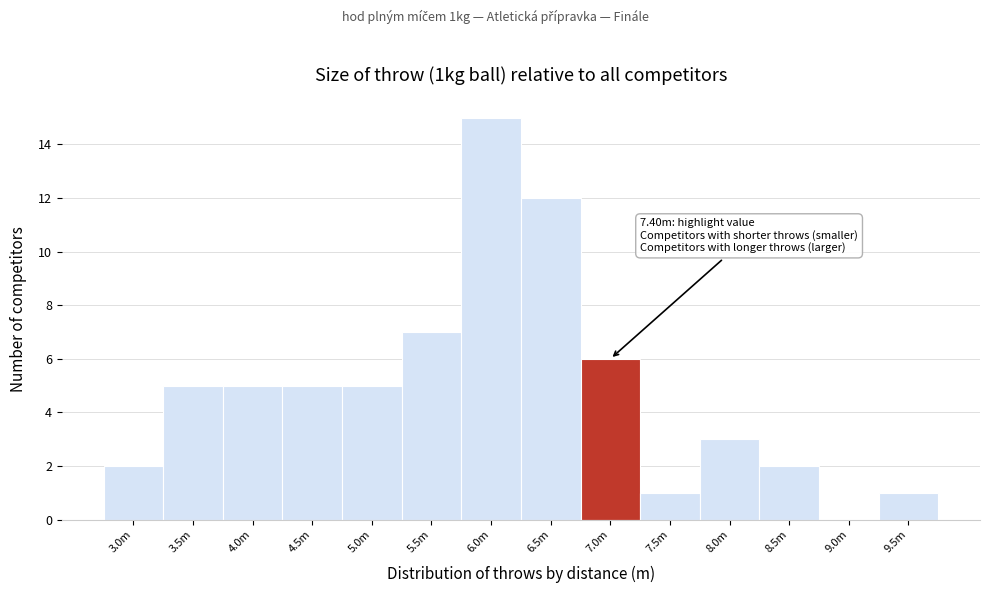

Reading right to left, list all the values displayed in this chart.

9.5m=1	9.0m=0	8.5m=2	8.0m=3	7.5m=1	7.0m=6	6.5m=12	6.0m=15	5.5m=7	5.0m=5	4.5m=5	4.0m=5	3.5m=5	3.0m=2